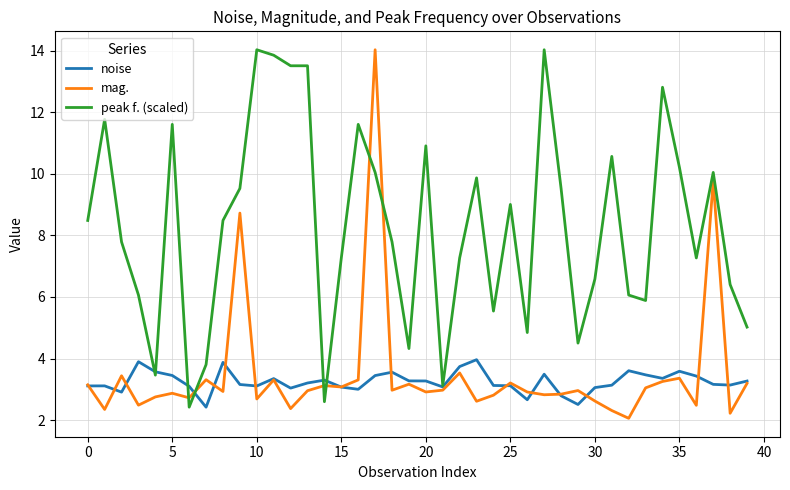

How many times do peak f. (scaled) and mag. cross each other?

6